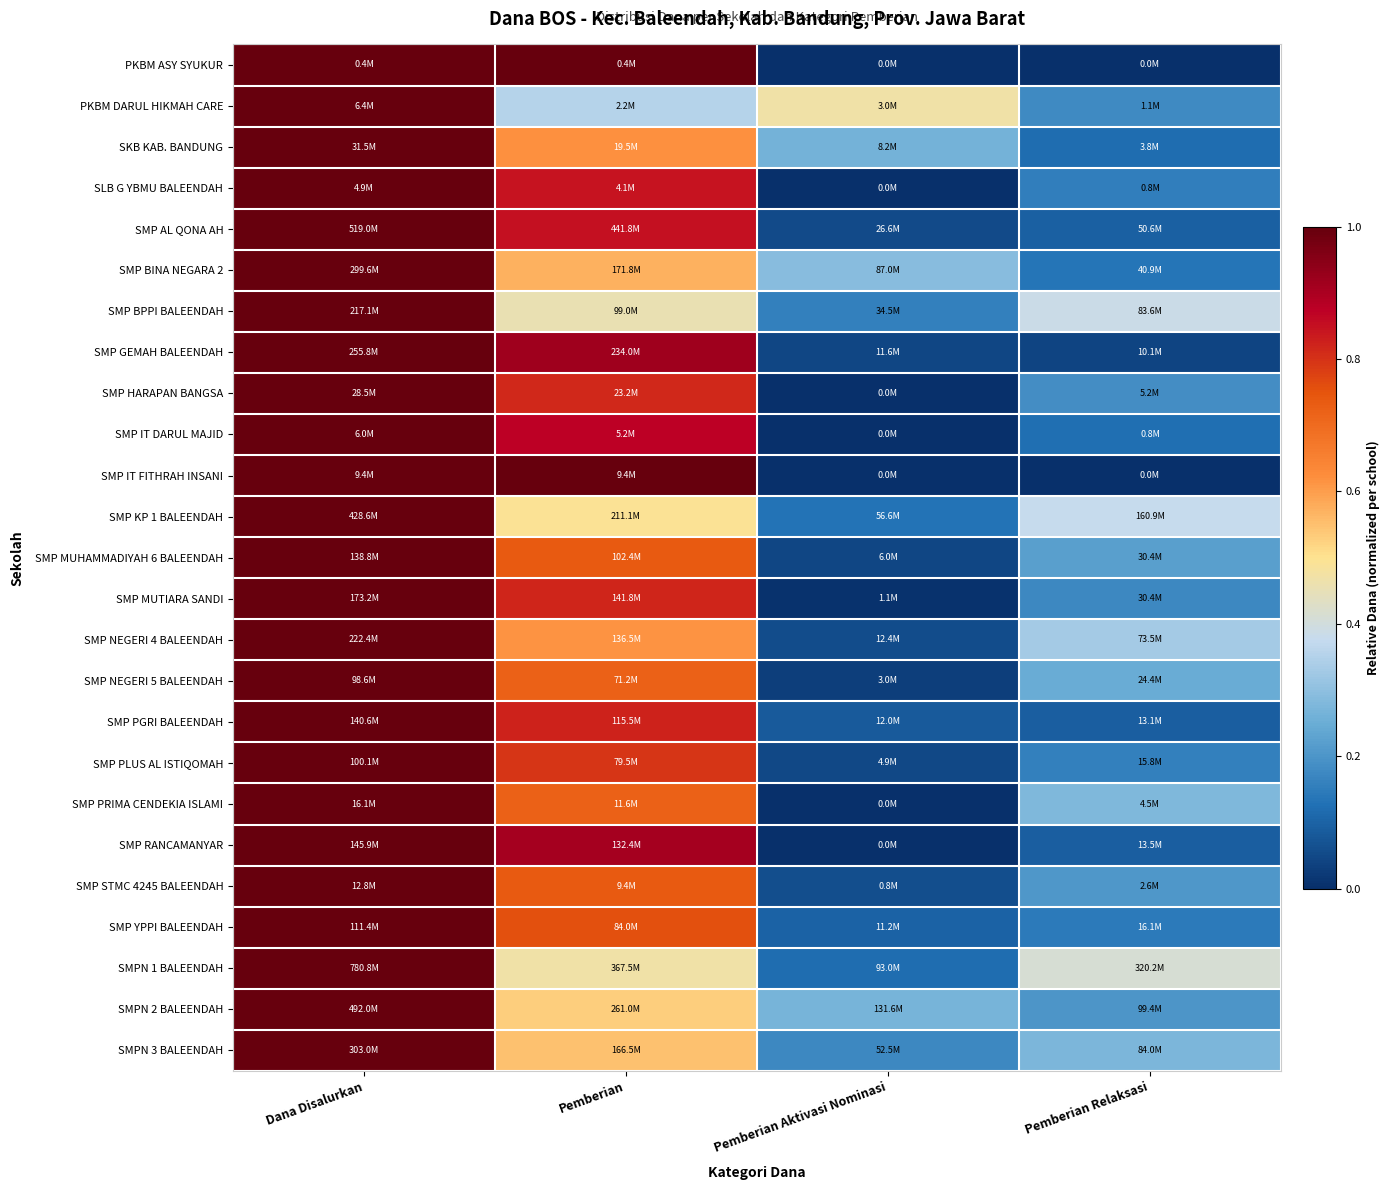

Between Dana Disalurkan and Pemberian Relaksasi, which is larger?

Dana Disalurkan